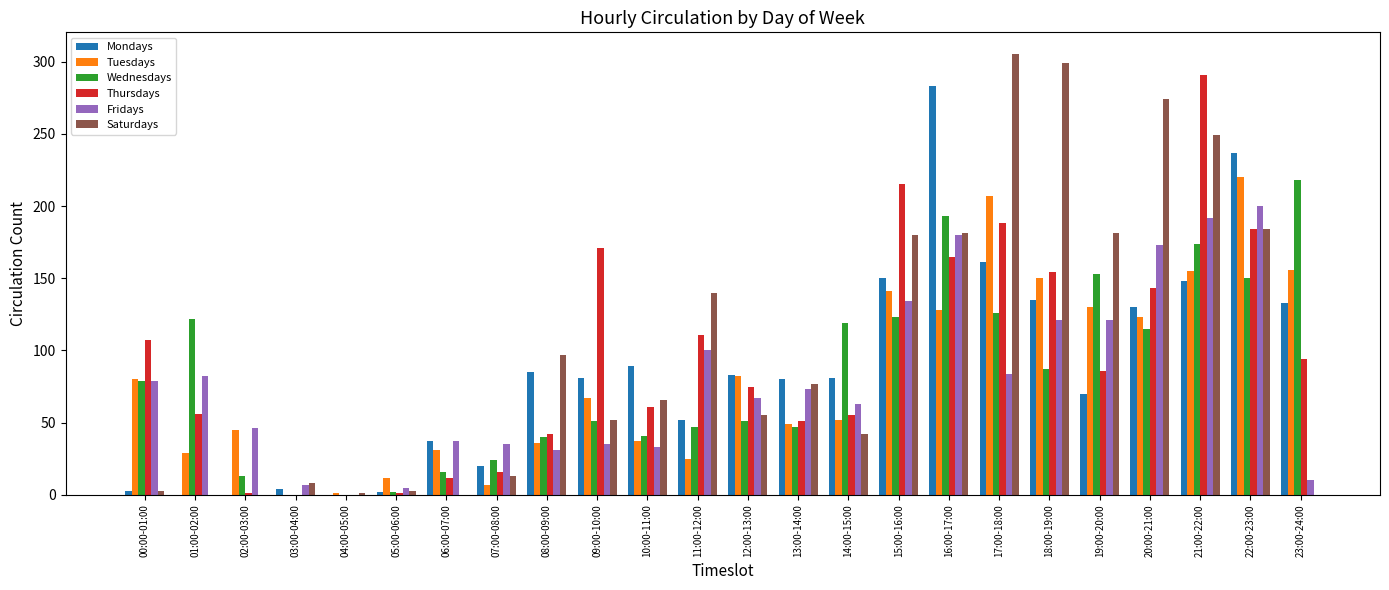

Does the chart contain stacked bars?

No